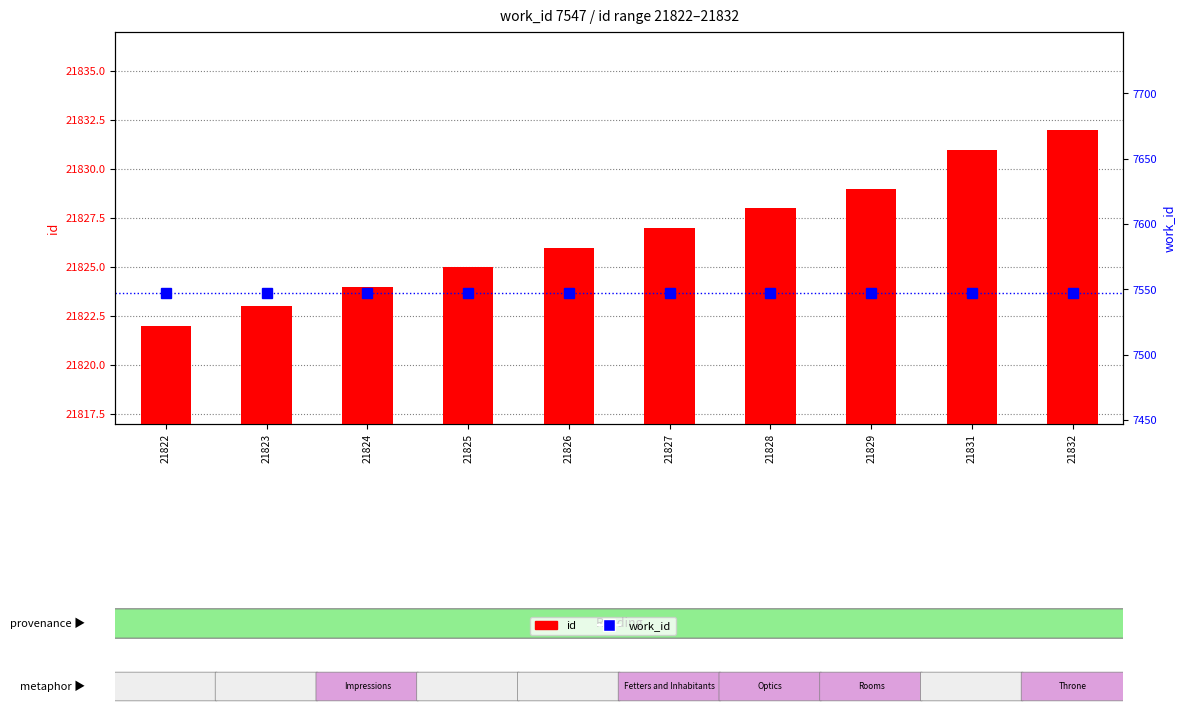

At which label does work_id reach its minimum?

21822